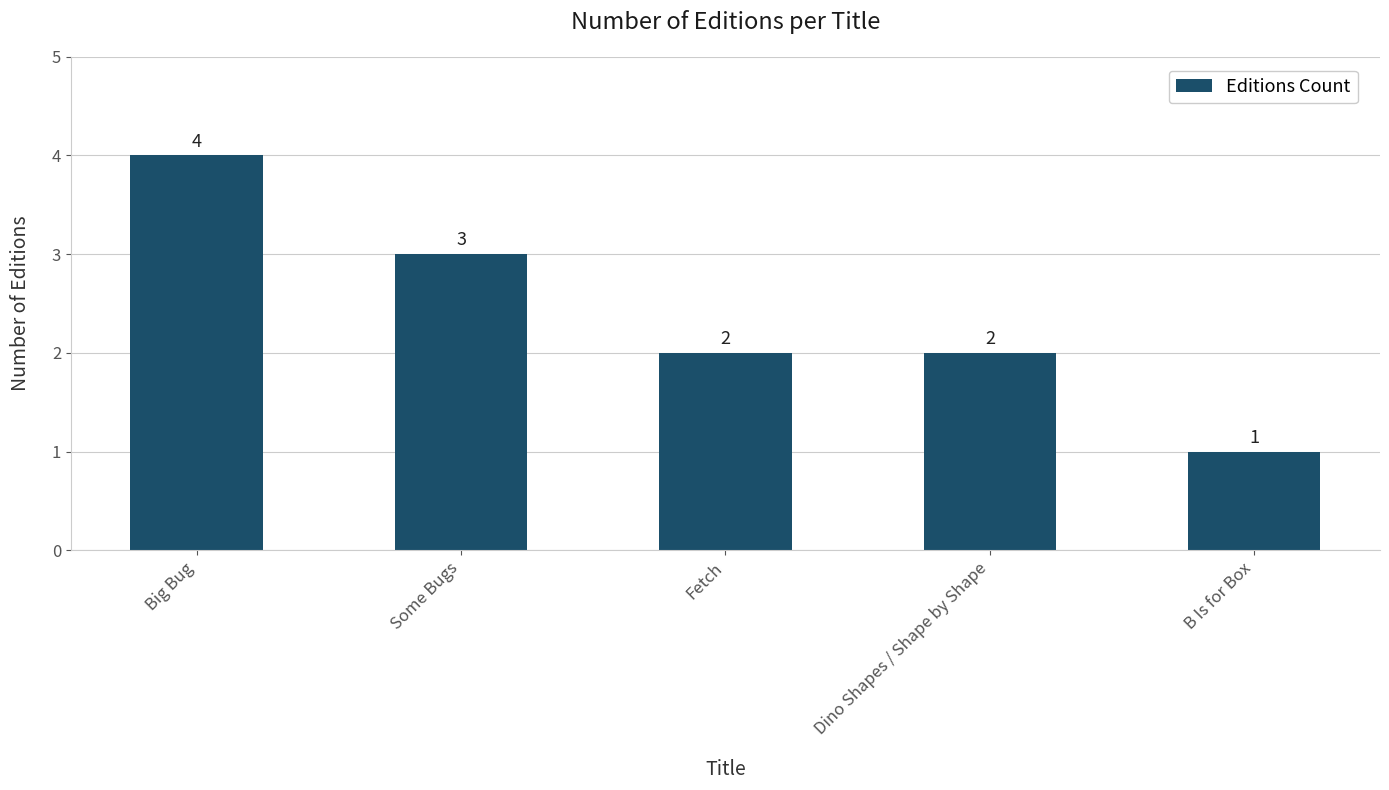

Does the chart contain any negative values?

No